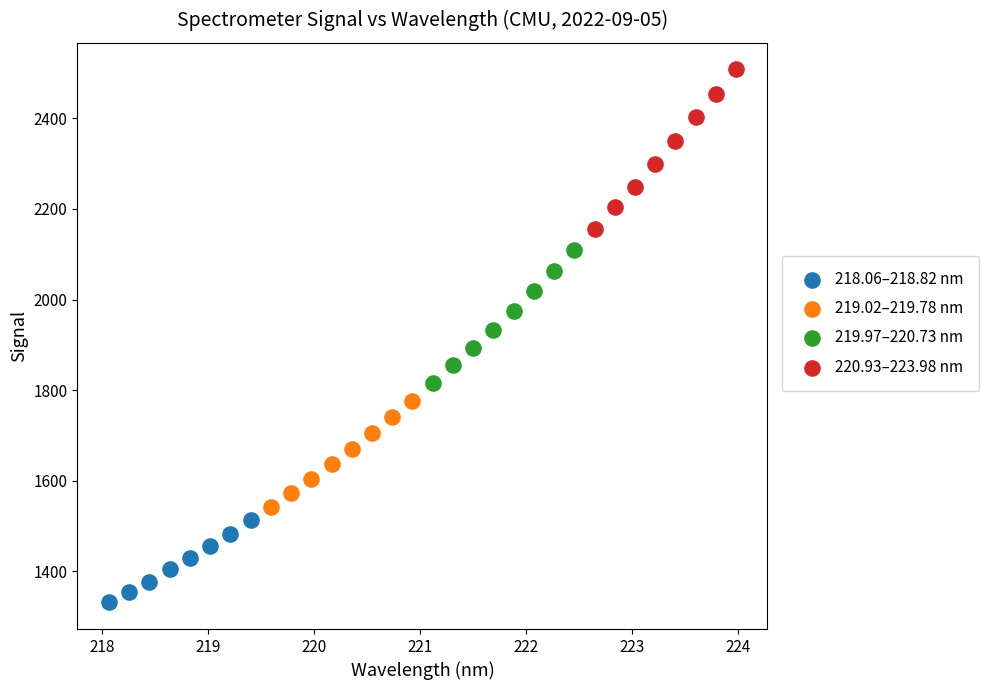

Which series has the largest Y range (max minus min)?

220.93–223.98 nm